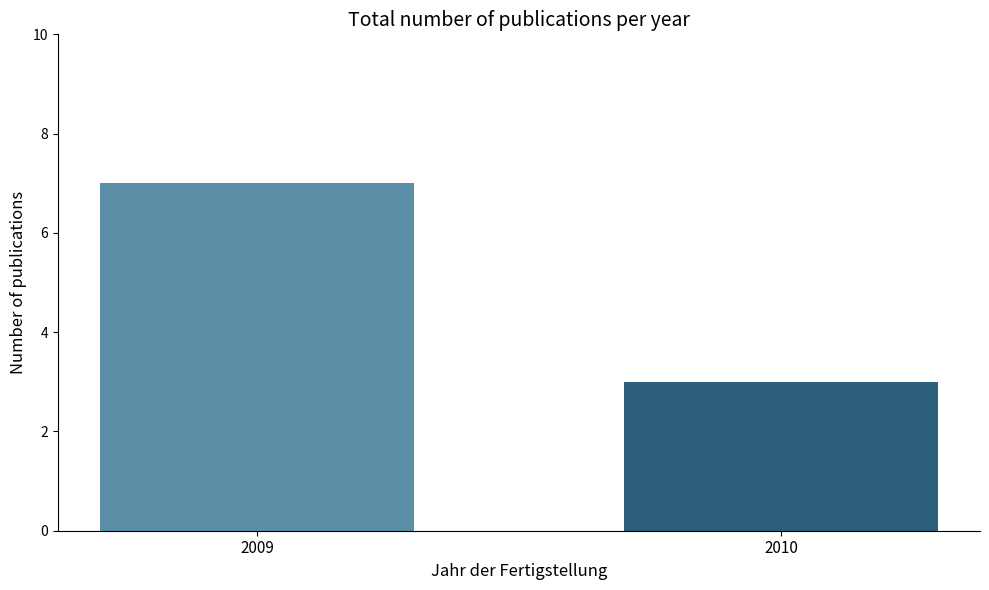

Reading left to right, extract all data points from this chart.

2009=7	2010=3